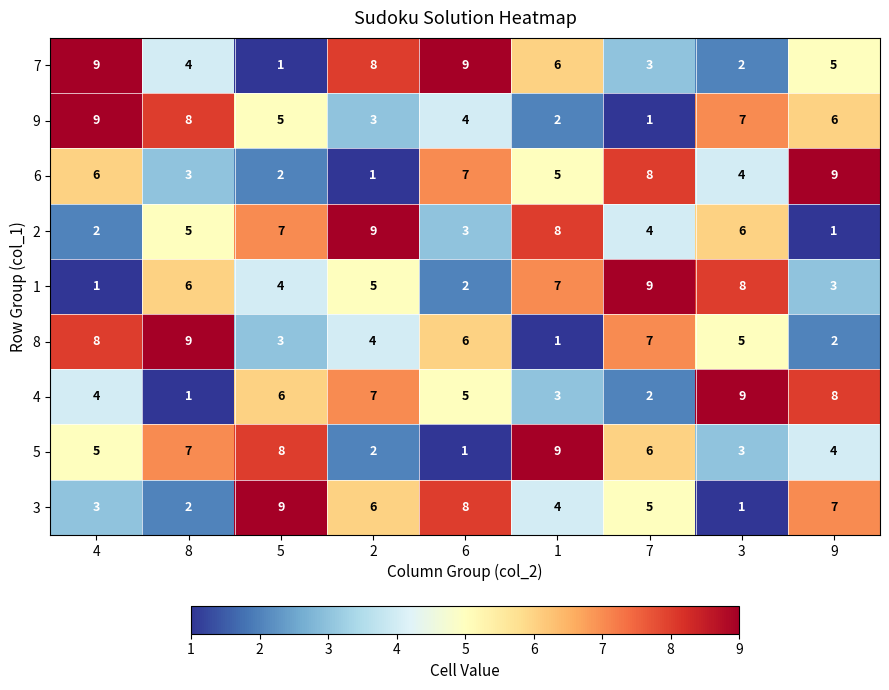

The 5 series shows 7 at 8. True or false?

True